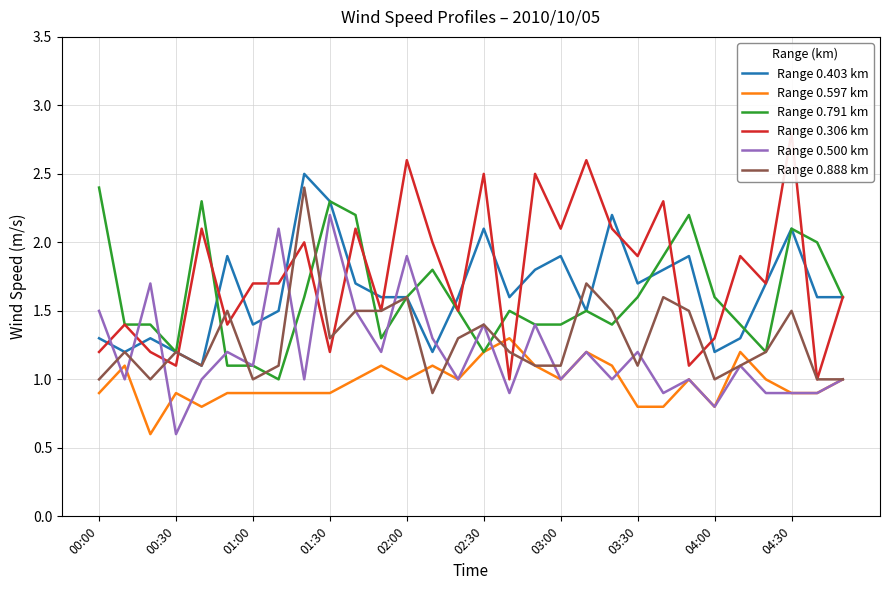

True or false: Range 0.597 km has more than 2 points higher than both neighbors.

True